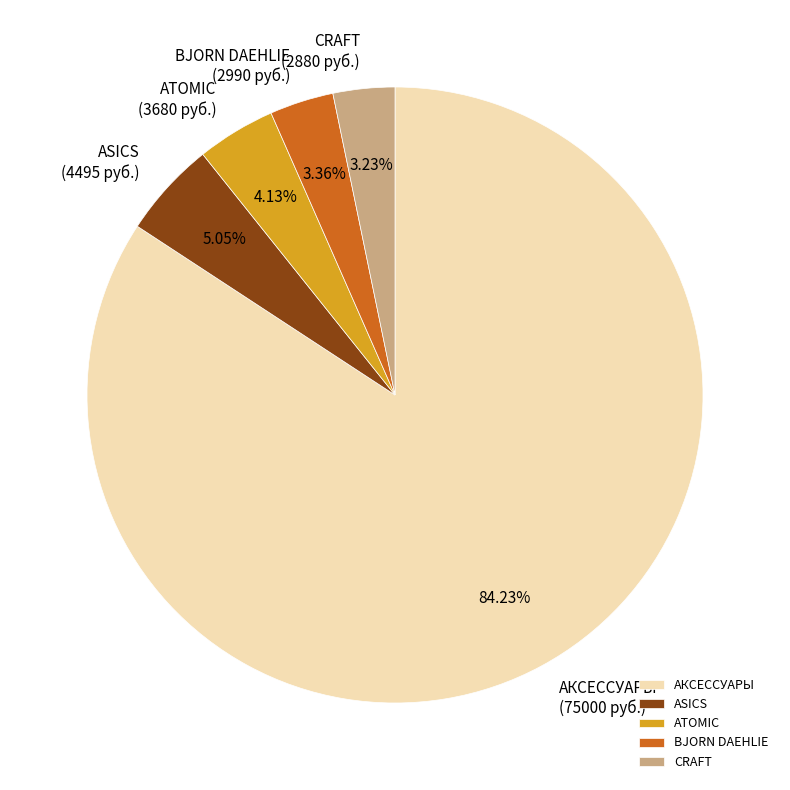

What is the largest slice in the pie chart?

АКСЕССУАРЫ